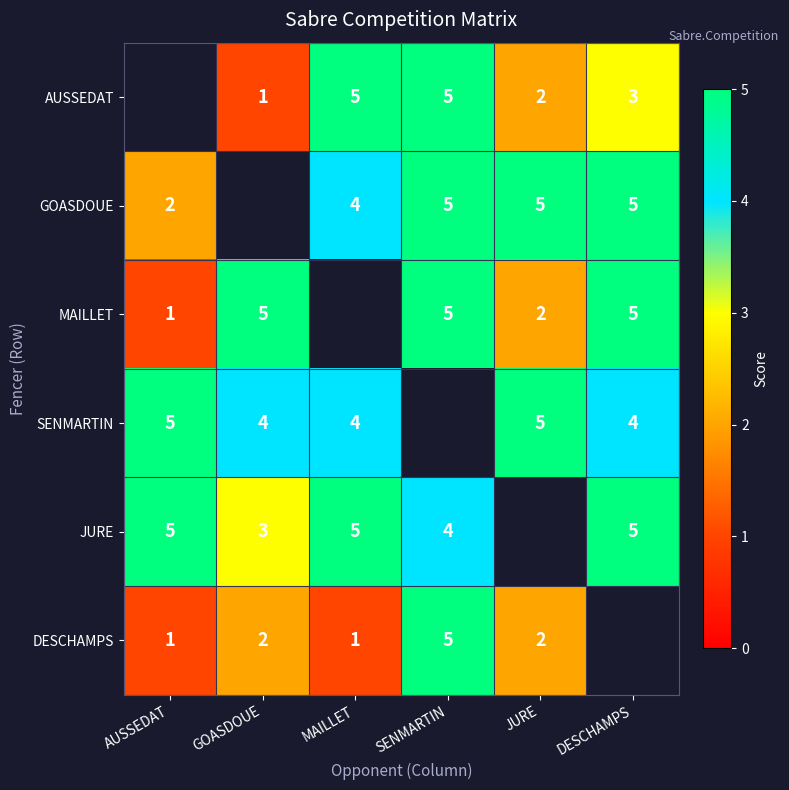

Which has a higher value, DESCHAMPS or JURE?

DESCHAMPS